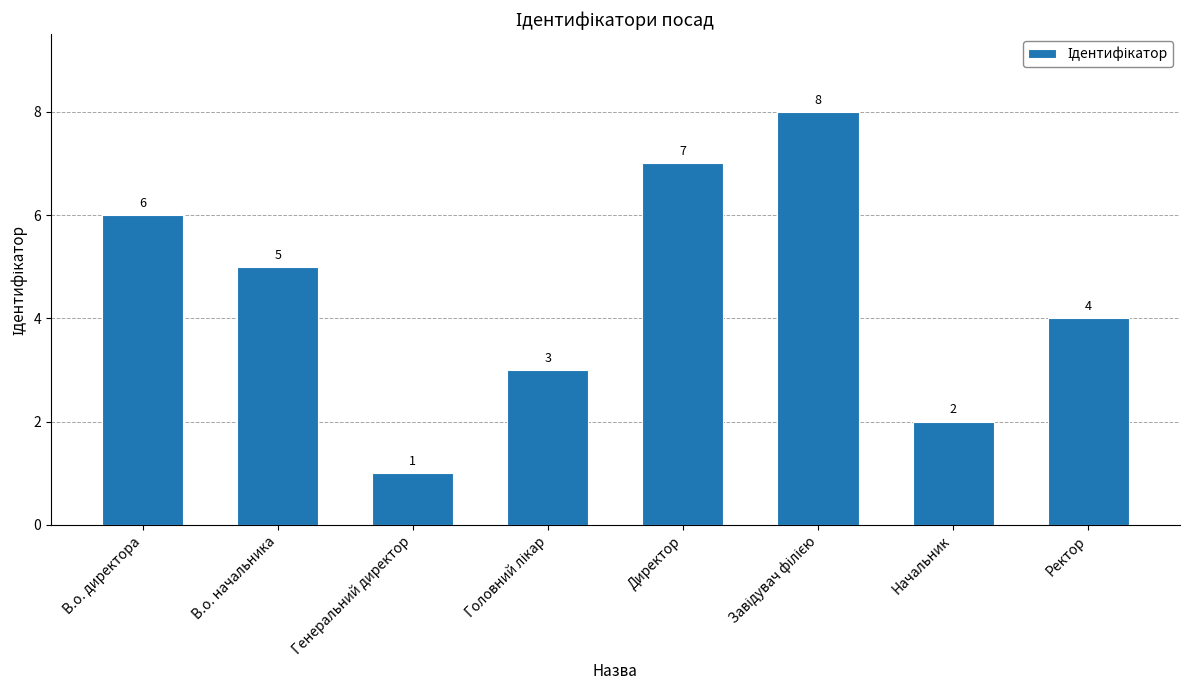

What is the label of the 5th bar from the left?

Директор